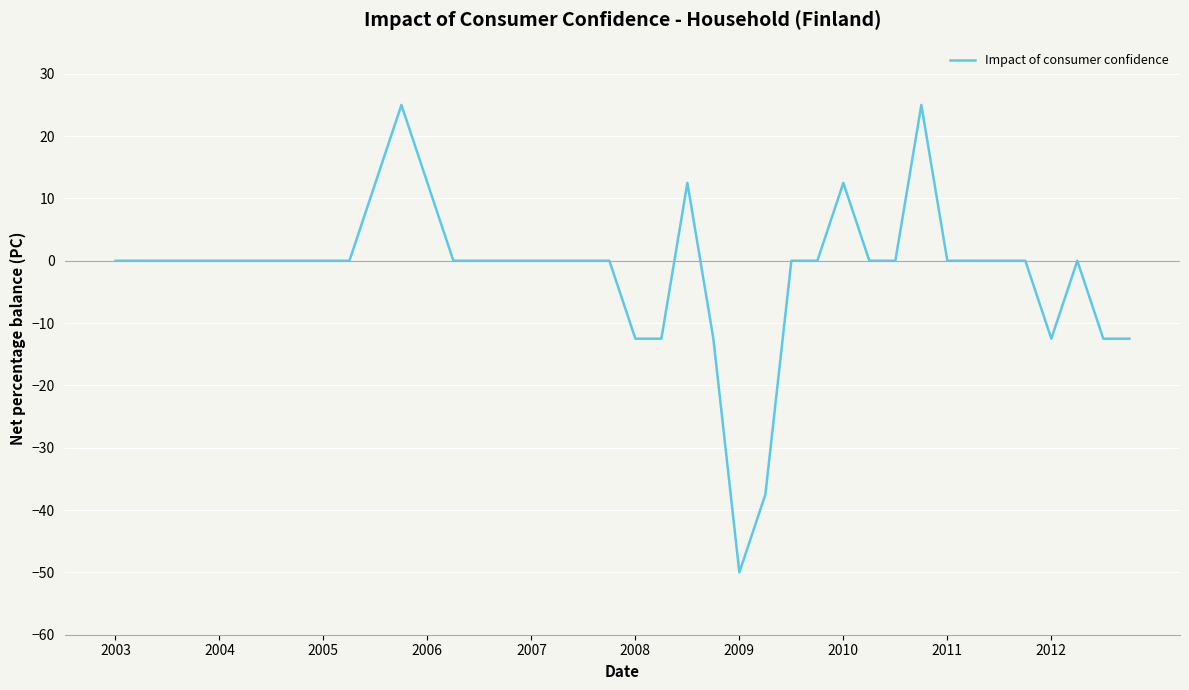

What is the maximum value shown in the chart?

25.0